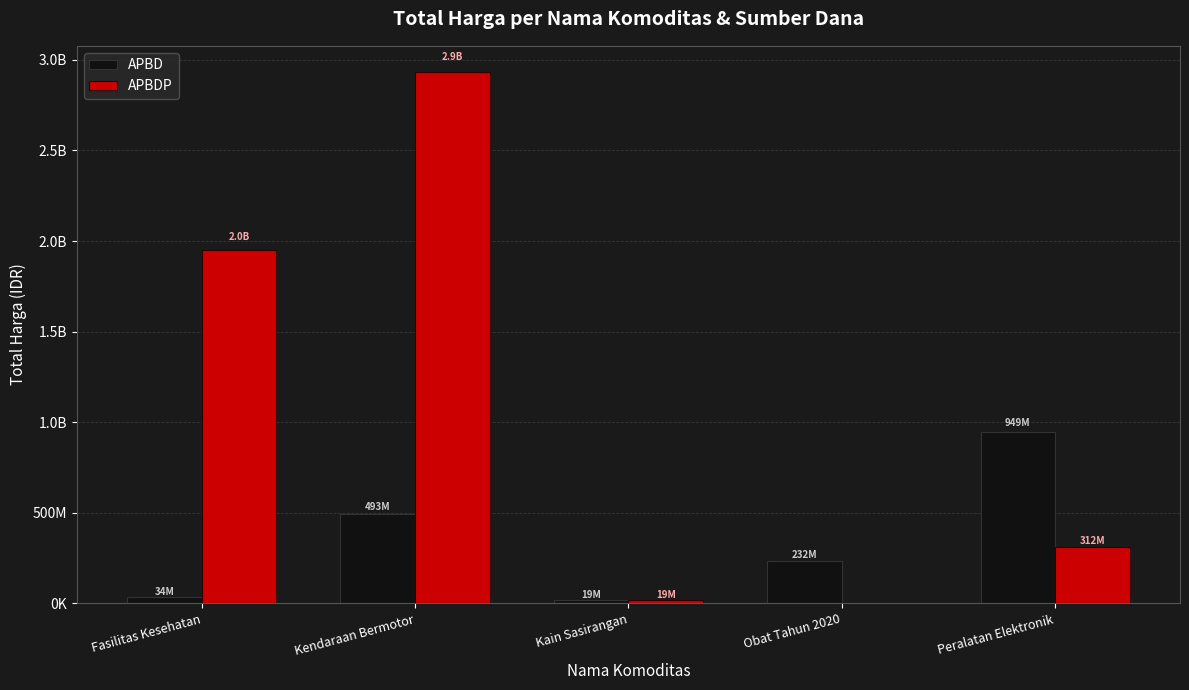

At which label does APBD reach its minimum?

Kain Sasirangan